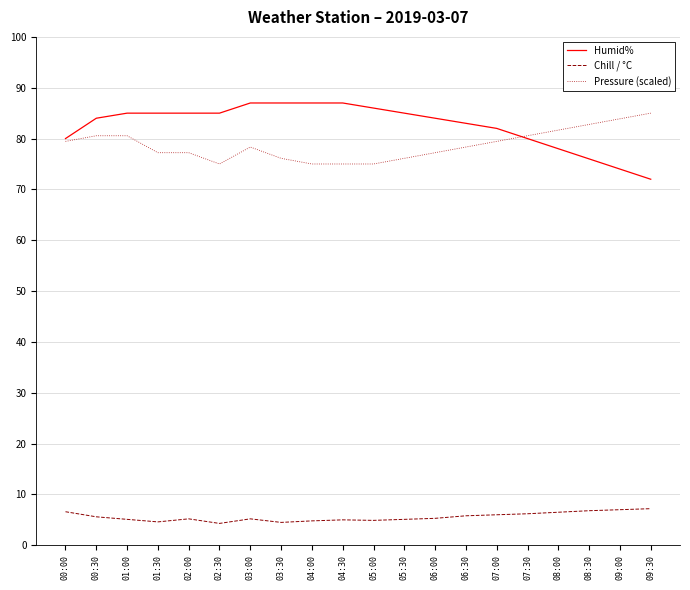

Which series changed the most between 00:00 and 01:30?

Humid%